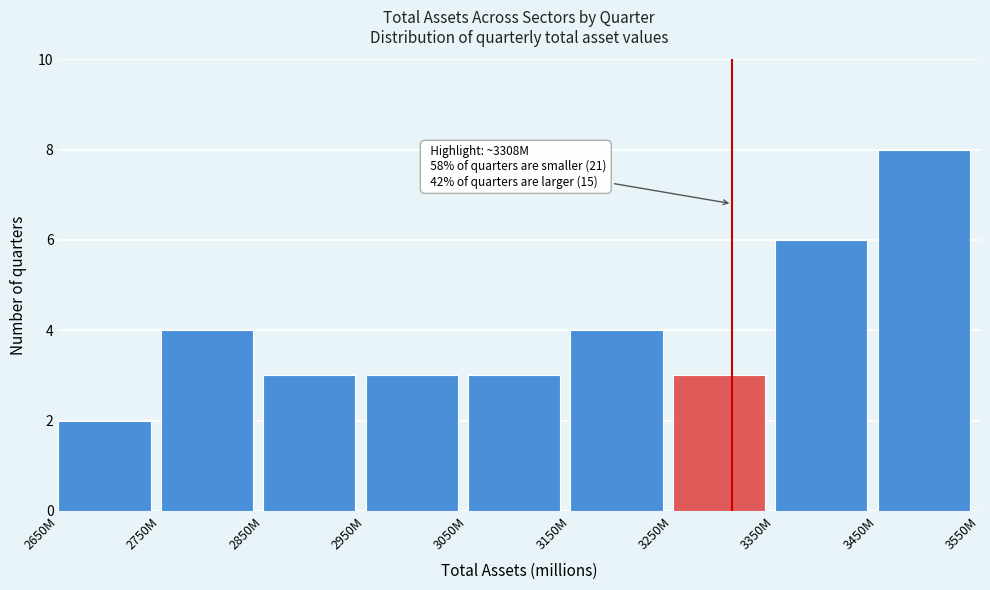

Reading left to right, transcribe all the data shown in this chart.

2	4	3	3	3	4	3	6	8